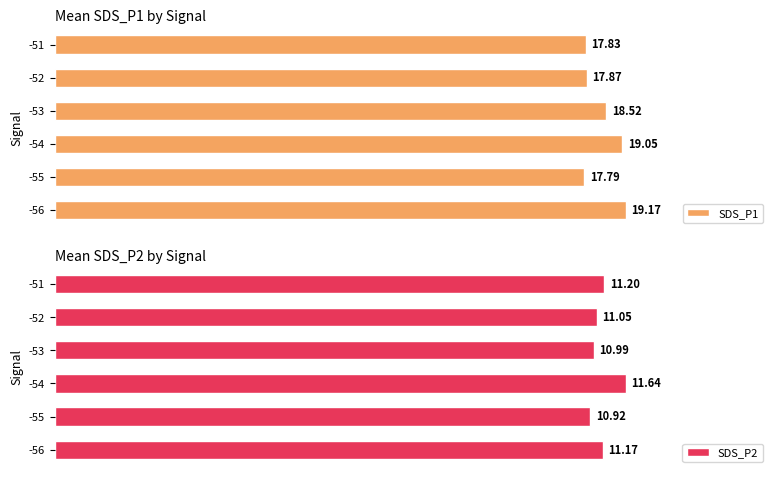

List the labels in order of SDS_P2 value, largest first.

-54, -51, -56, -52, -53, -55